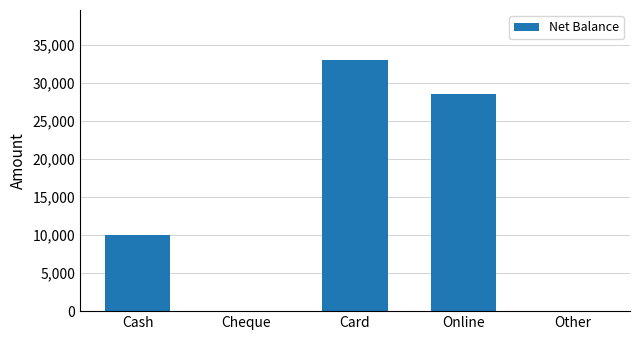

Which category has the highest value across all series?

Card